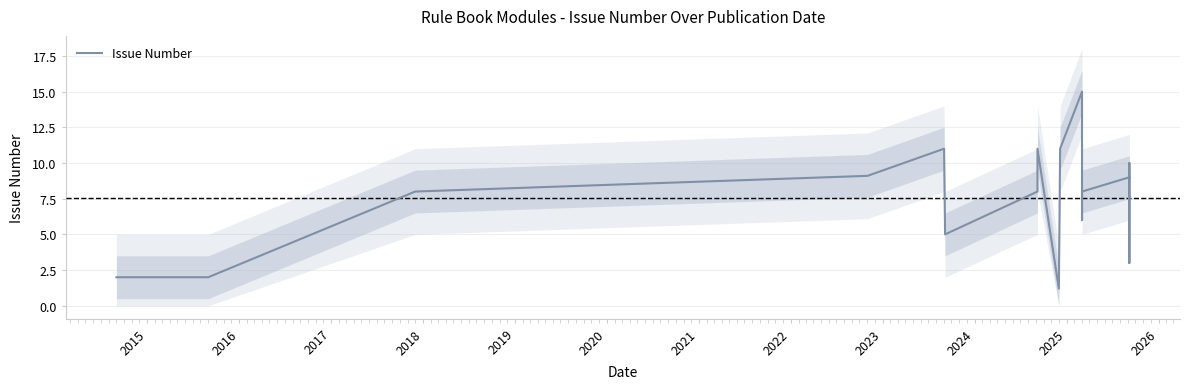

How many values are below 8?

7